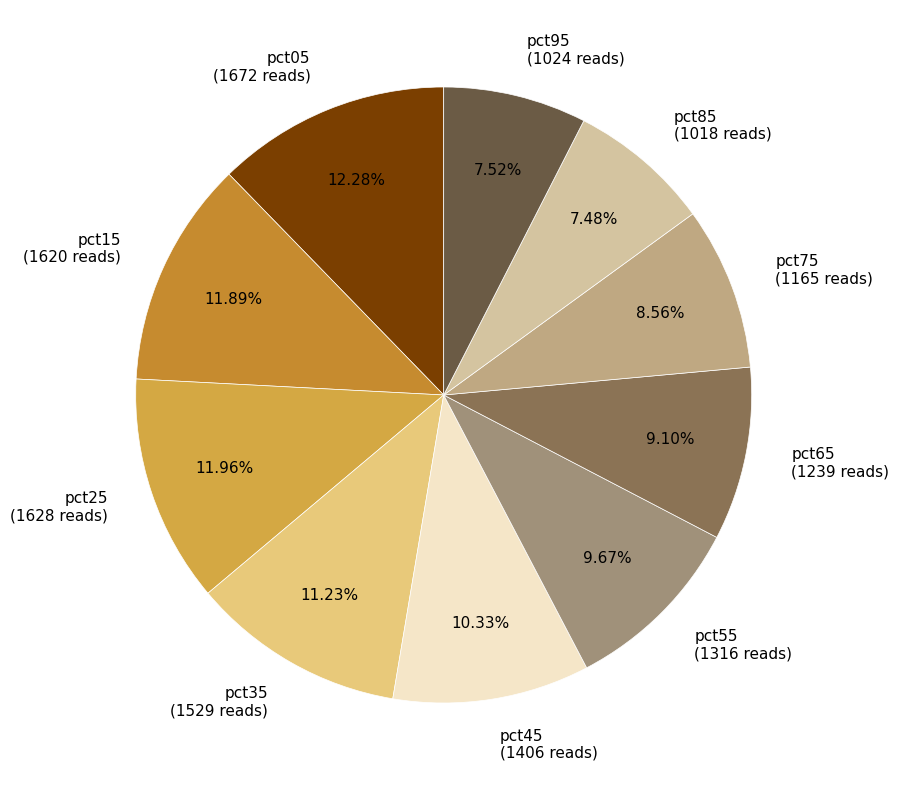

To the nearest percent, what is the combined percentage of pct85 and pct15?

19%